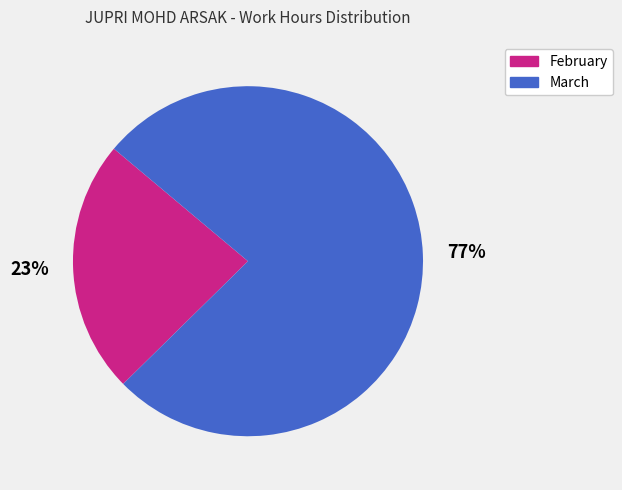

Approximately how many times larger is the value at March compared to February?

3.3